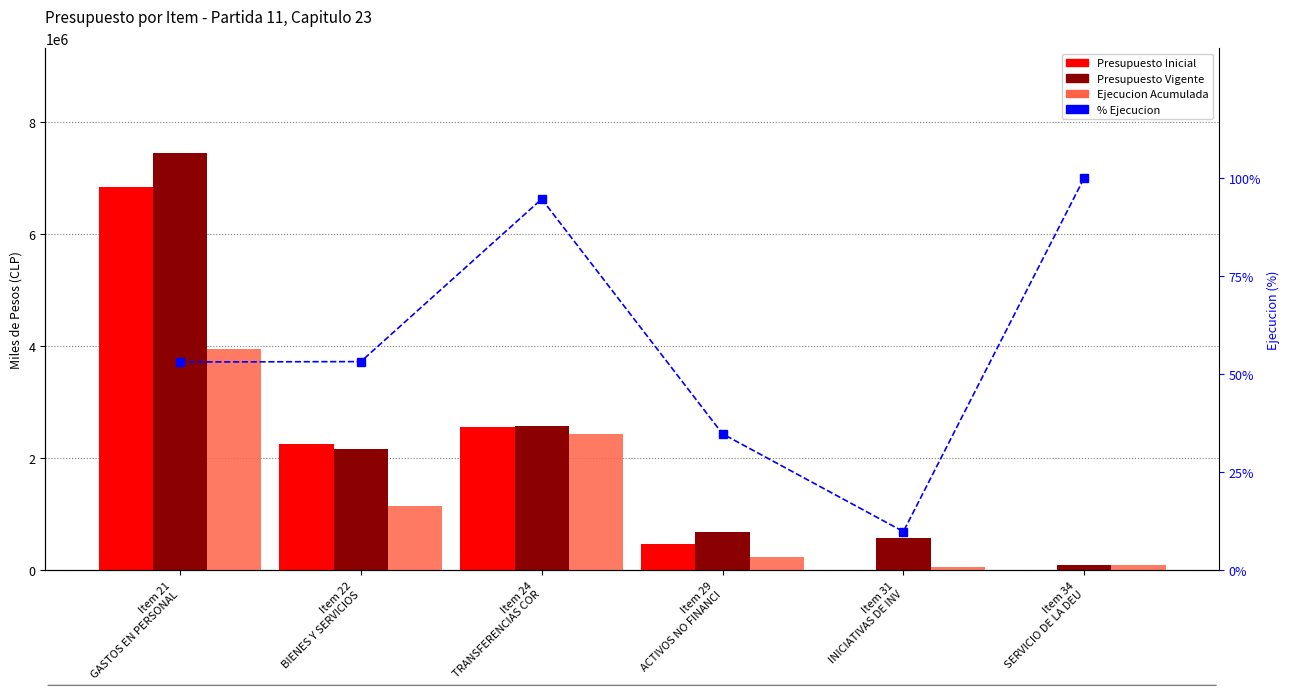

What is the difference between the maximum and minimum values in the Presupuesto Vigente series?

7356152.0